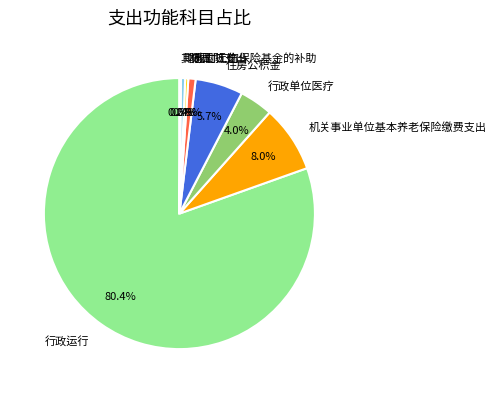

To the nearest percent, what is the average slice percentage?

12%